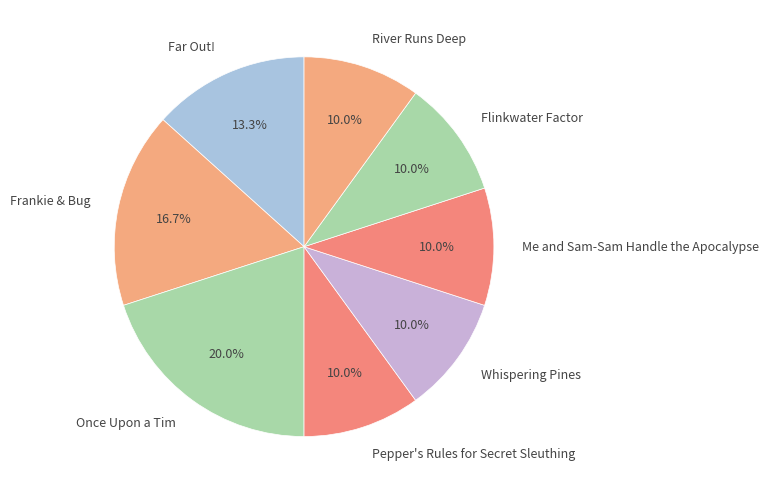

The Whispering Pines slice represents 1% of the pie. True or false?

False